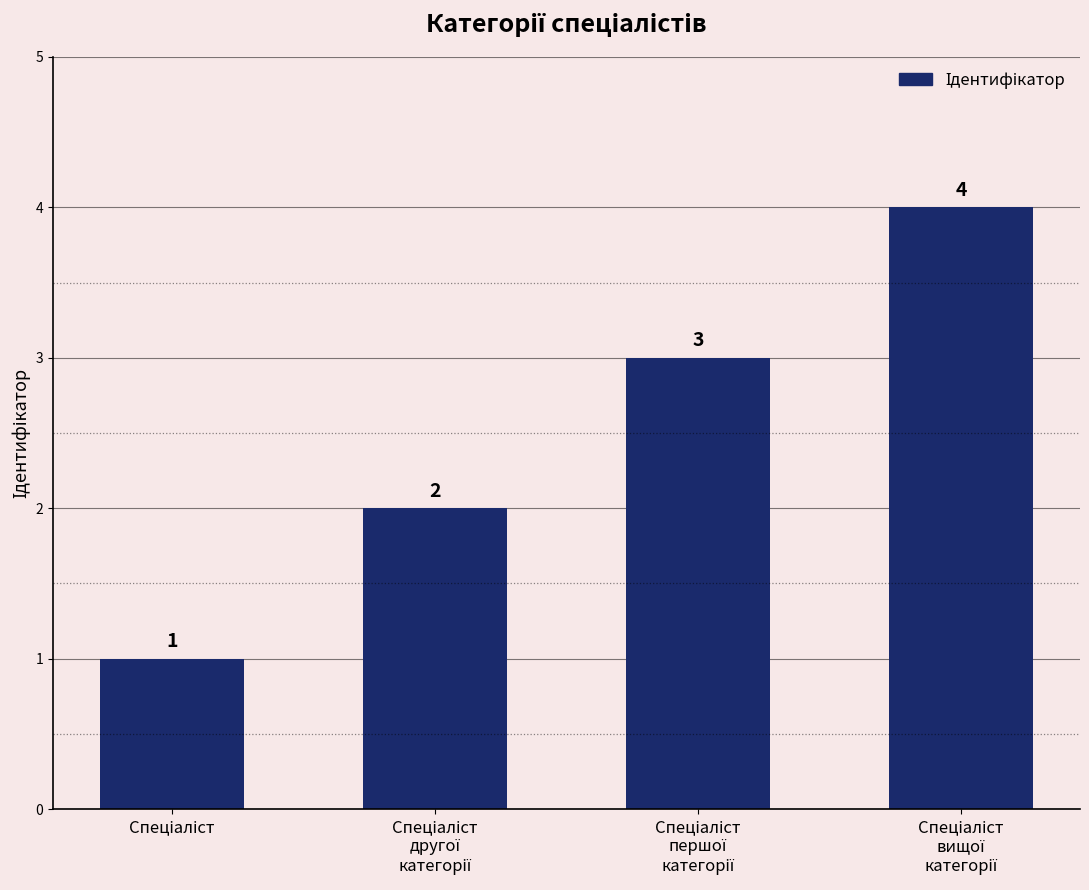

What is the value of the 2nd bar from the left?

2